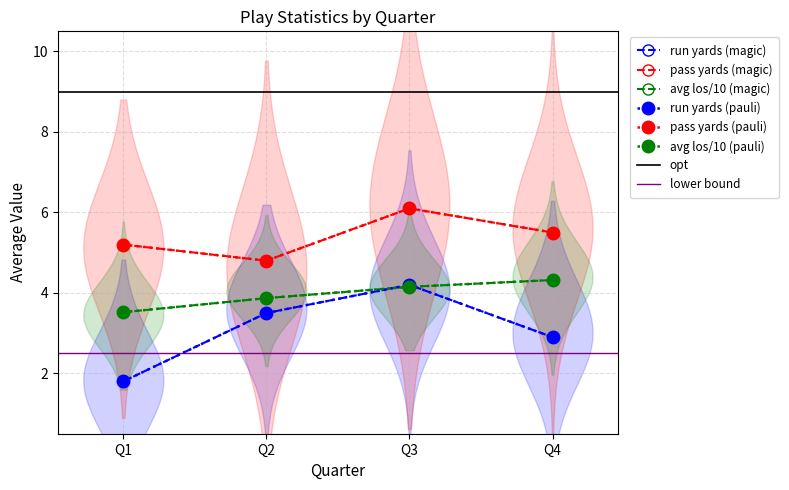

Reading left to right, extract all data points from this chart.

avg_yards (run): Q1=1.8	Q2=3.5	Q3=4.2	Q4=2.9
avg_yards (pass): Q1=5.2	Q2=4.8	Q3=6.1	Q4=5.5
avg_los: Q1=3.5	Q2=3.9	Q3=4.2	Q4=4.3